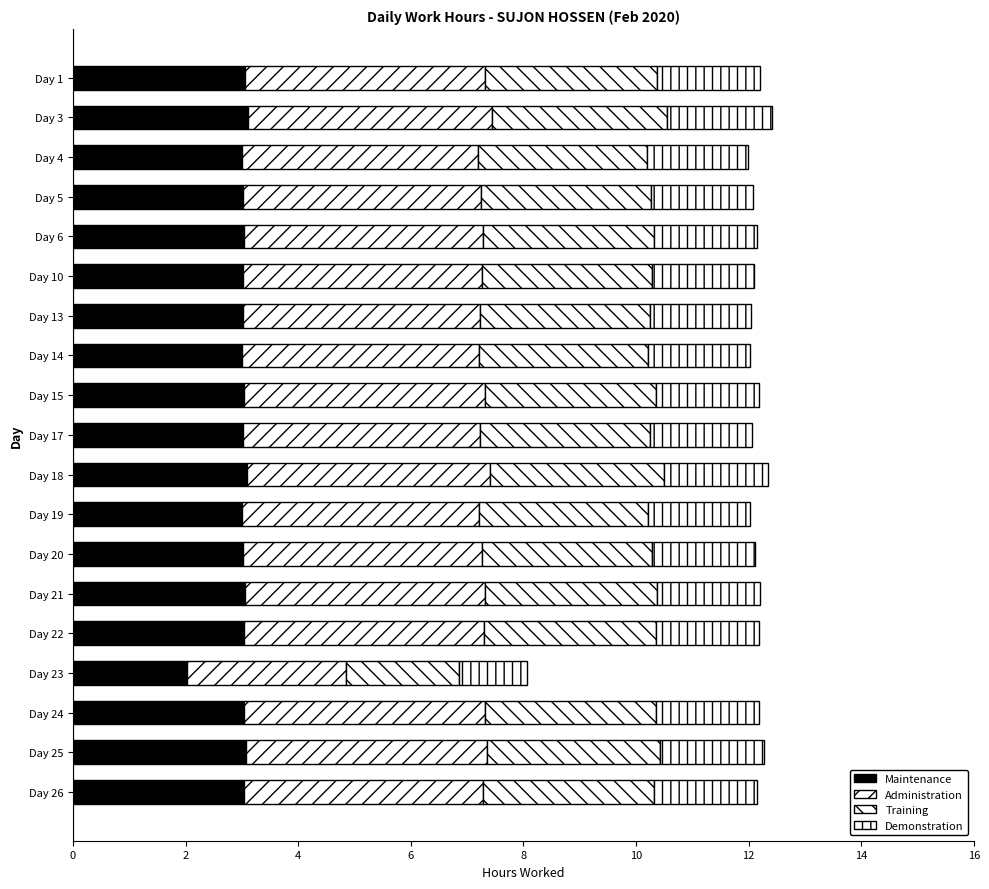

Which series has the largest total across all categories?

Administration